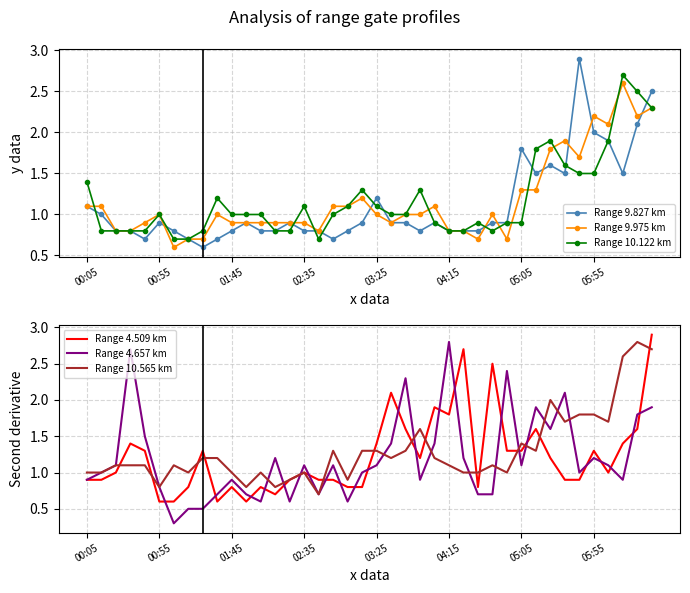

How many lines are shown in the chart?

6